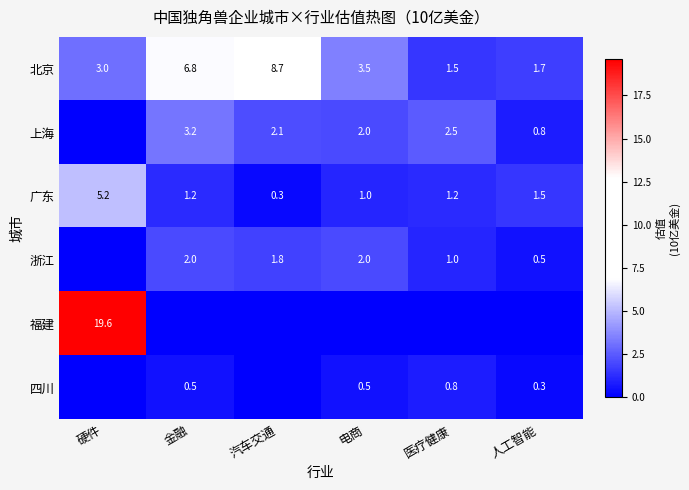

The 广东 series shows 1.2 at 金融. True or false?

True